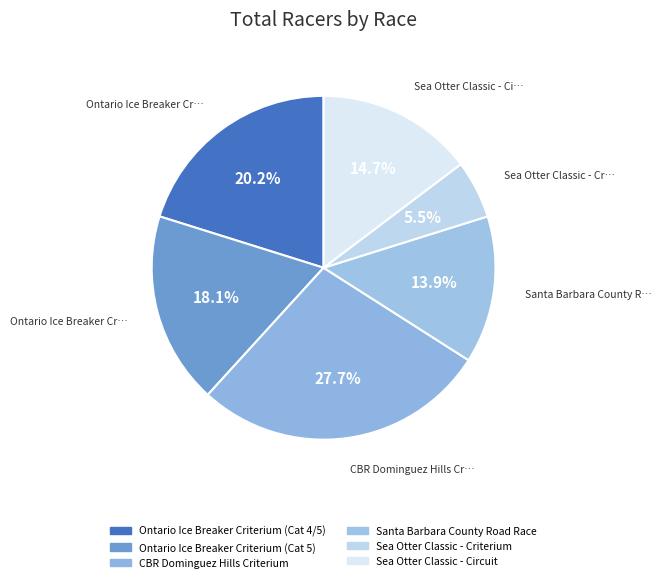

The Sea Otter Classic - Criterium slice represents 5% of the pie. True or false?

True